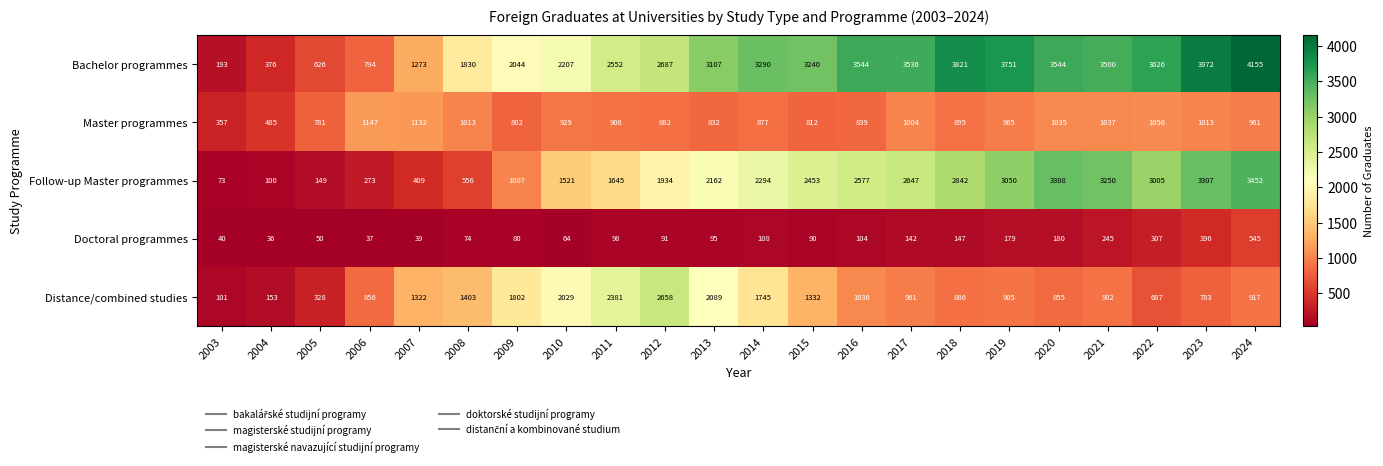

Between 2009 and 2023, which series saw the biggest shift?

Follow-up Master programmes